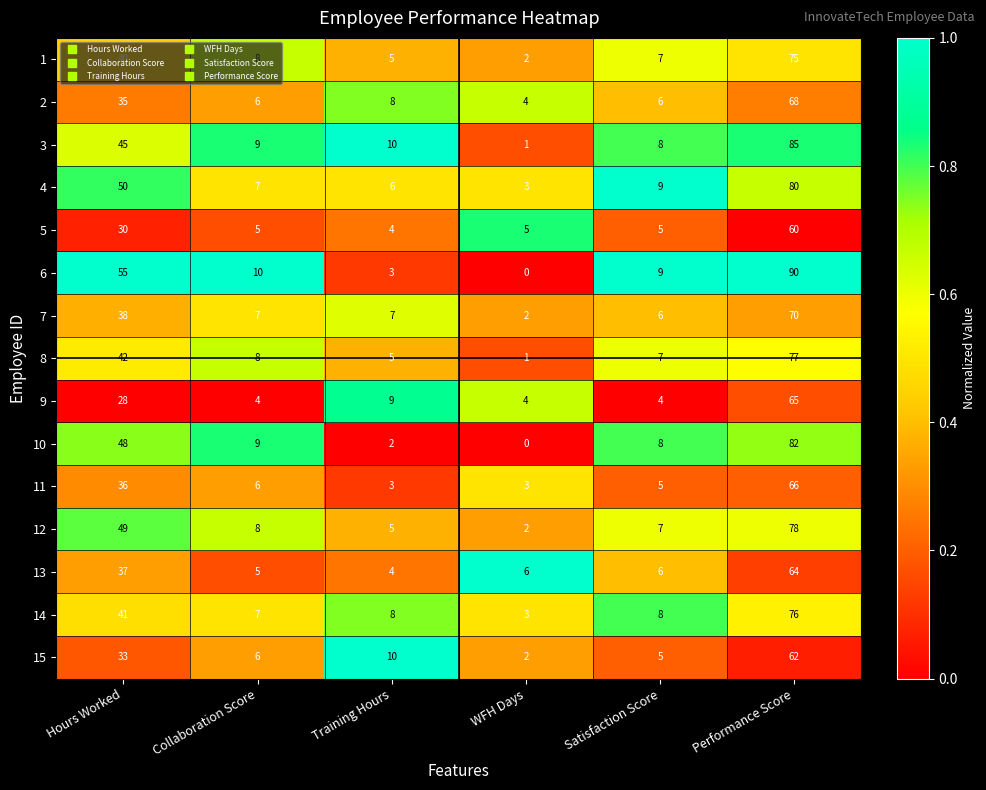

Which series has the widest spread of values?

6